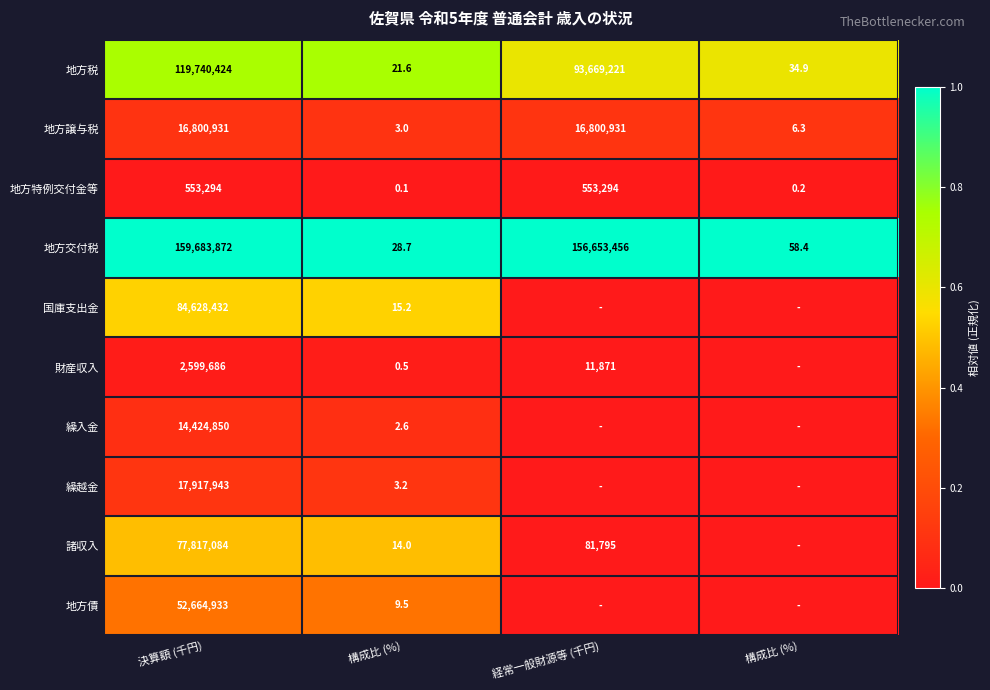

What is the total value across all series at 決算額 (千円)?

546831449.0